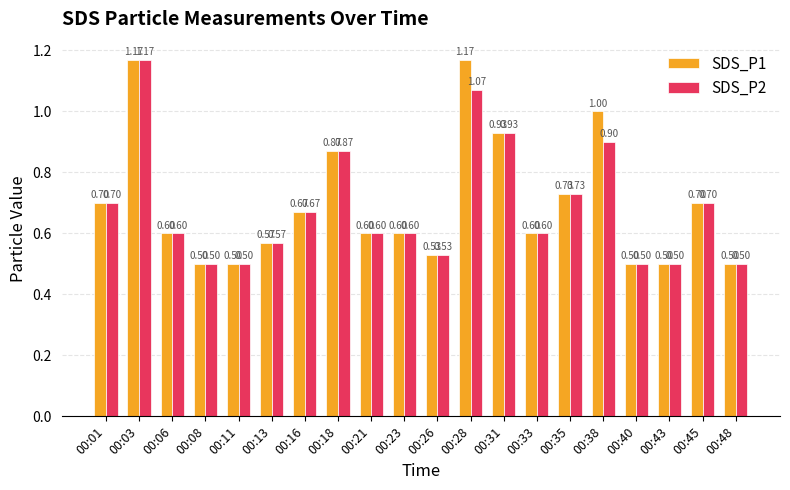

At which label does SDS_P2 reach its peak?

00:03